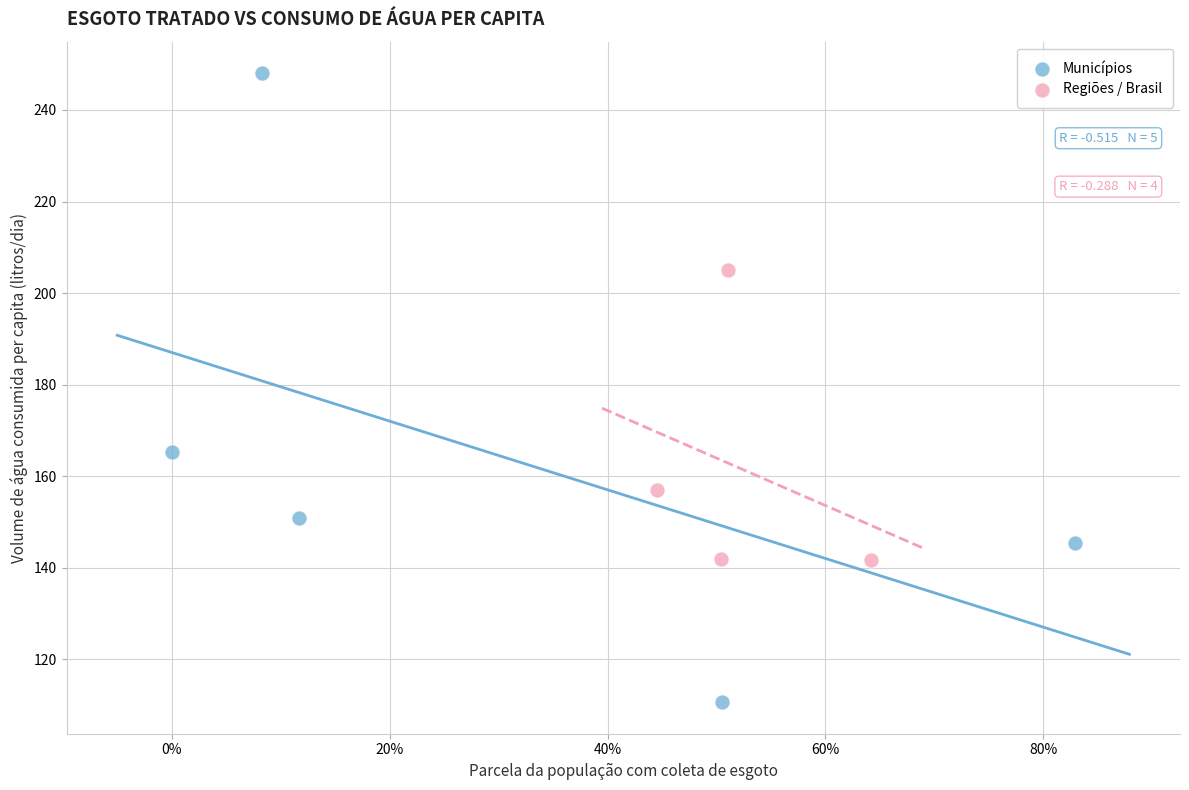

Which series reaches the minimum Y coordinate?

Municípios